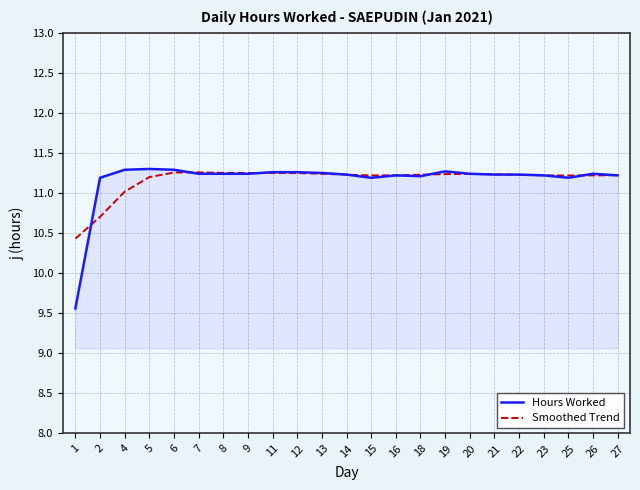

Which series has the widest spread of values?

Hours Worked